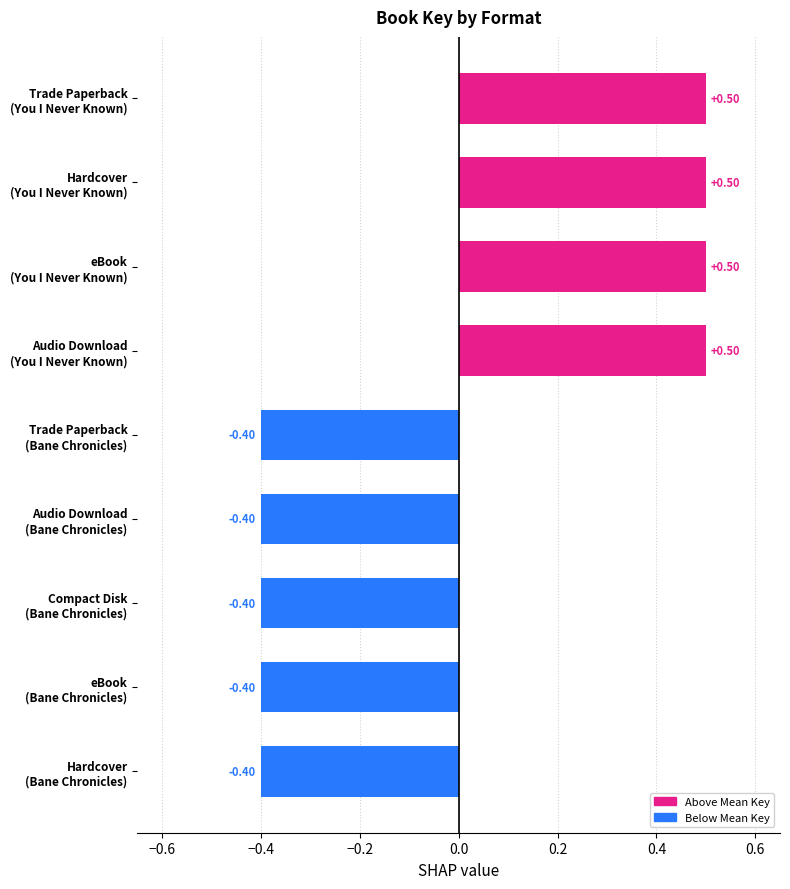

How many series are shown in this chart?

1